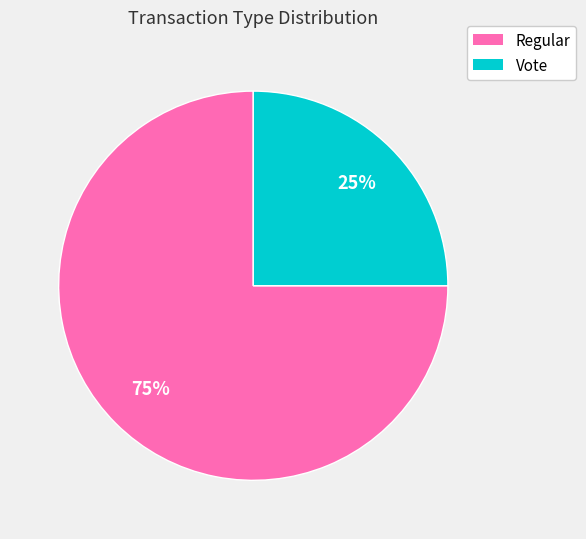

To the nearest percent, what percentage of the pie is Regular?

75%